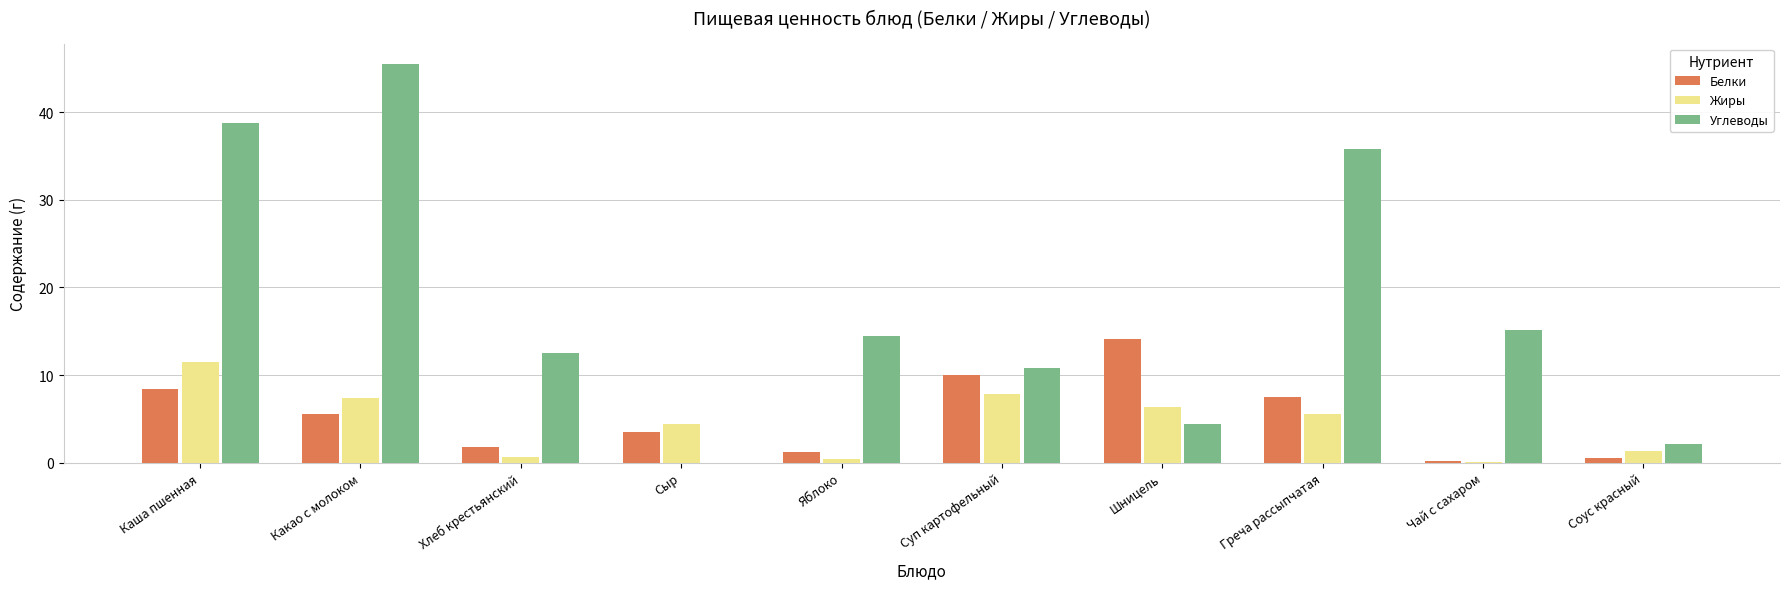

Is it true that Жиры equals 2.6 at Какао с молоком?

False